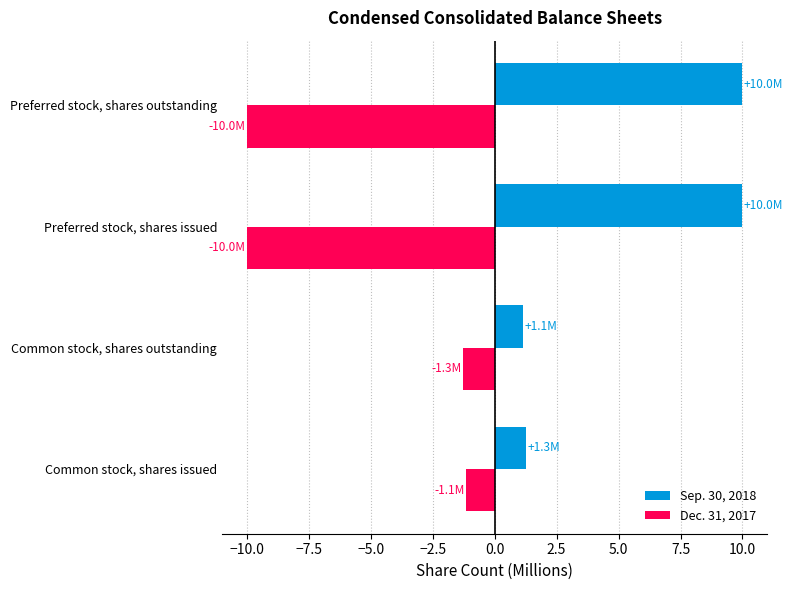

At Common stock, shares outstanding, list the series in order from smallest to largest.

Dec. 31, 2017, Sep. 30, 2018